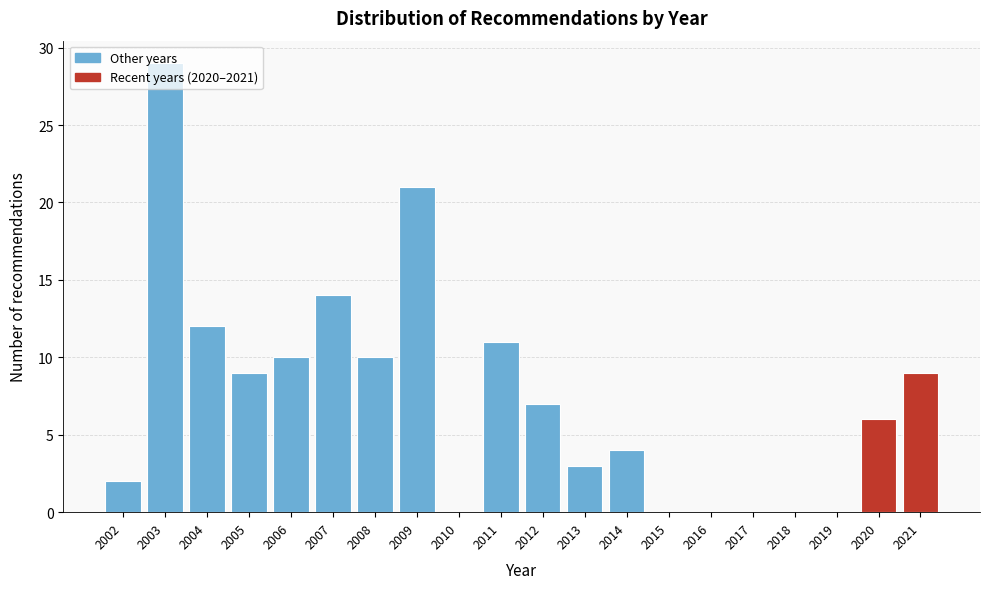

Which has a higher value, 2011 or 2016?

2011